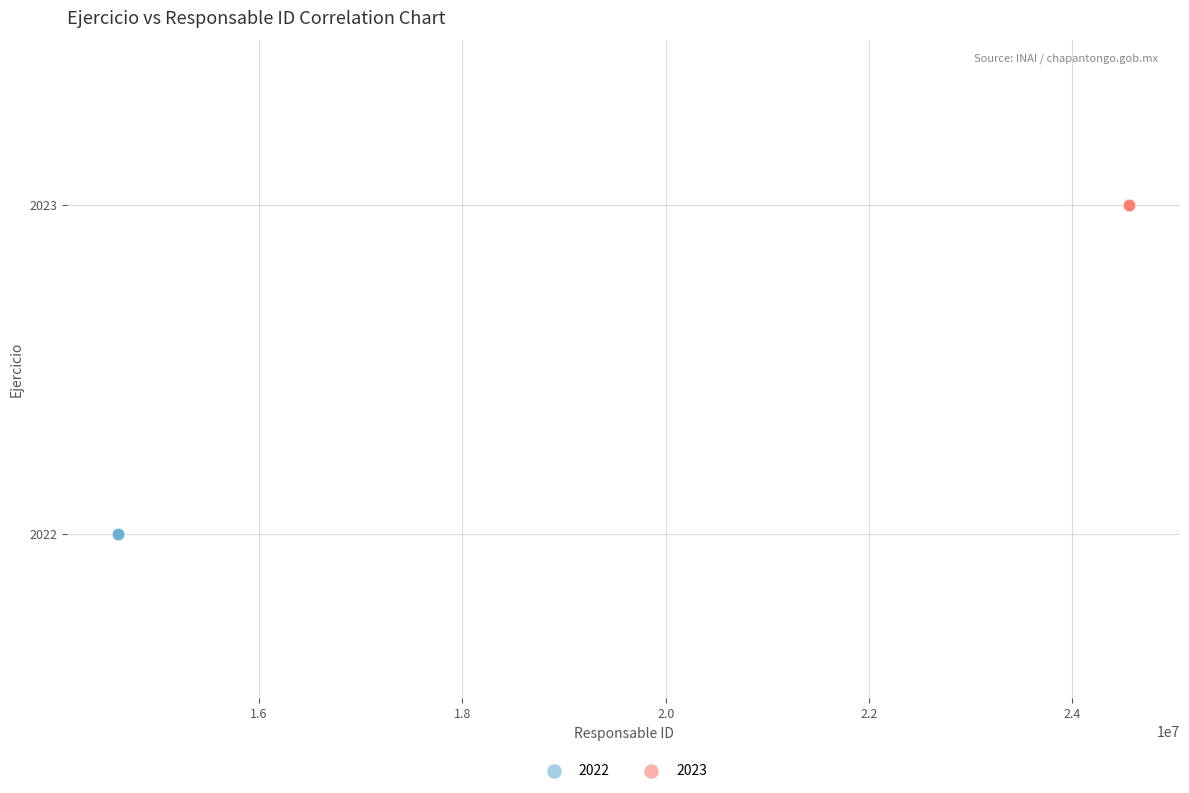

Which series reaches the maximum Y coordinate?

2023